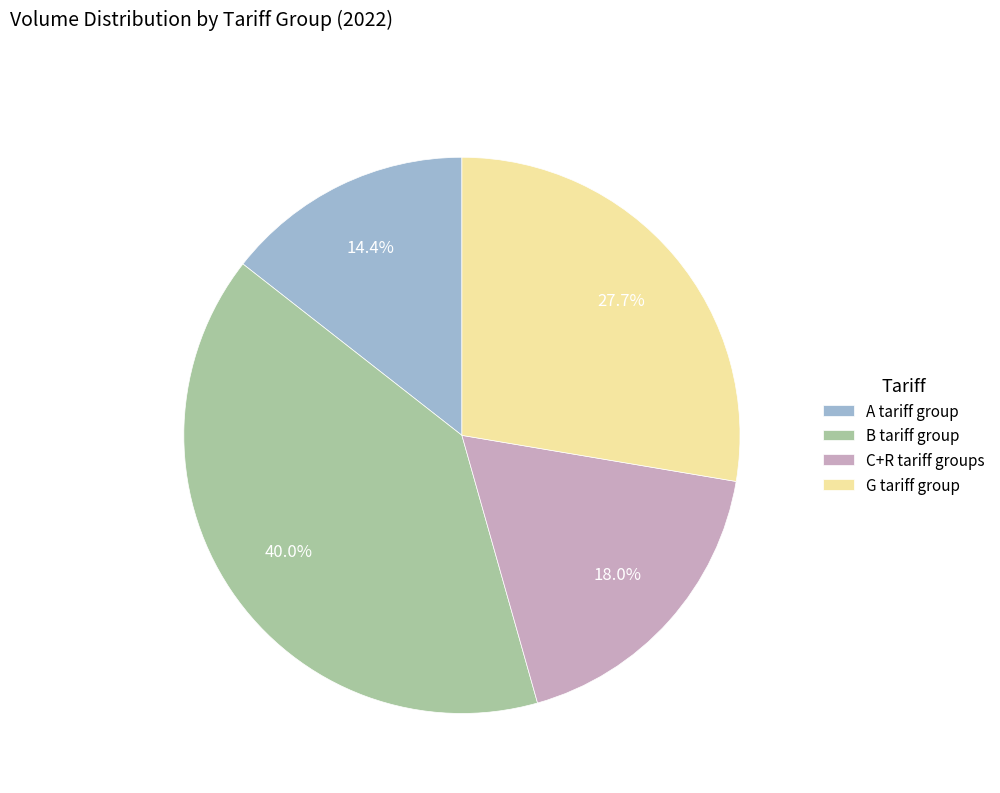

The C+R tariff groups slice represents 3% of the pie. True or false?

False